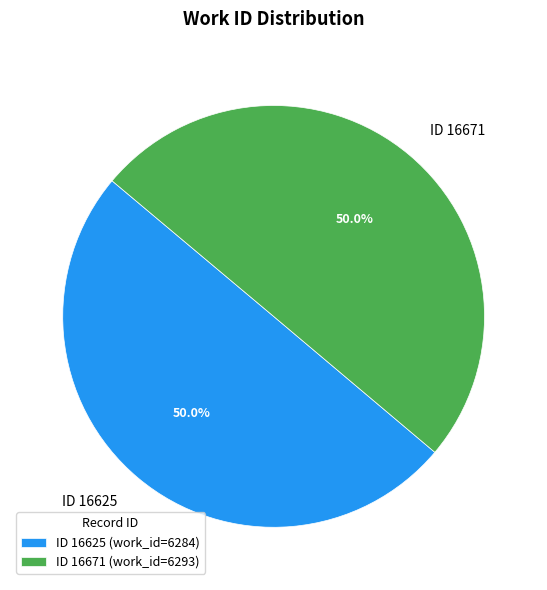

Approximately how many times larger is the value at ID 16671 compared to ID 16625?

1.0